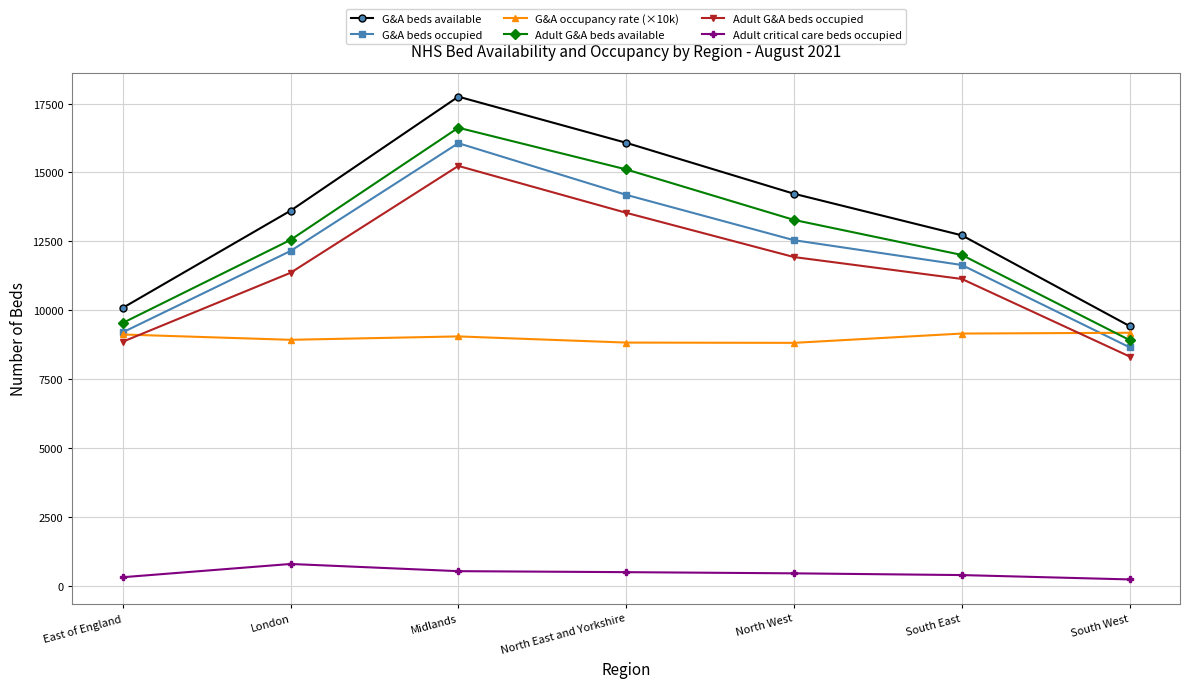

What is the smallest value displayed?

227